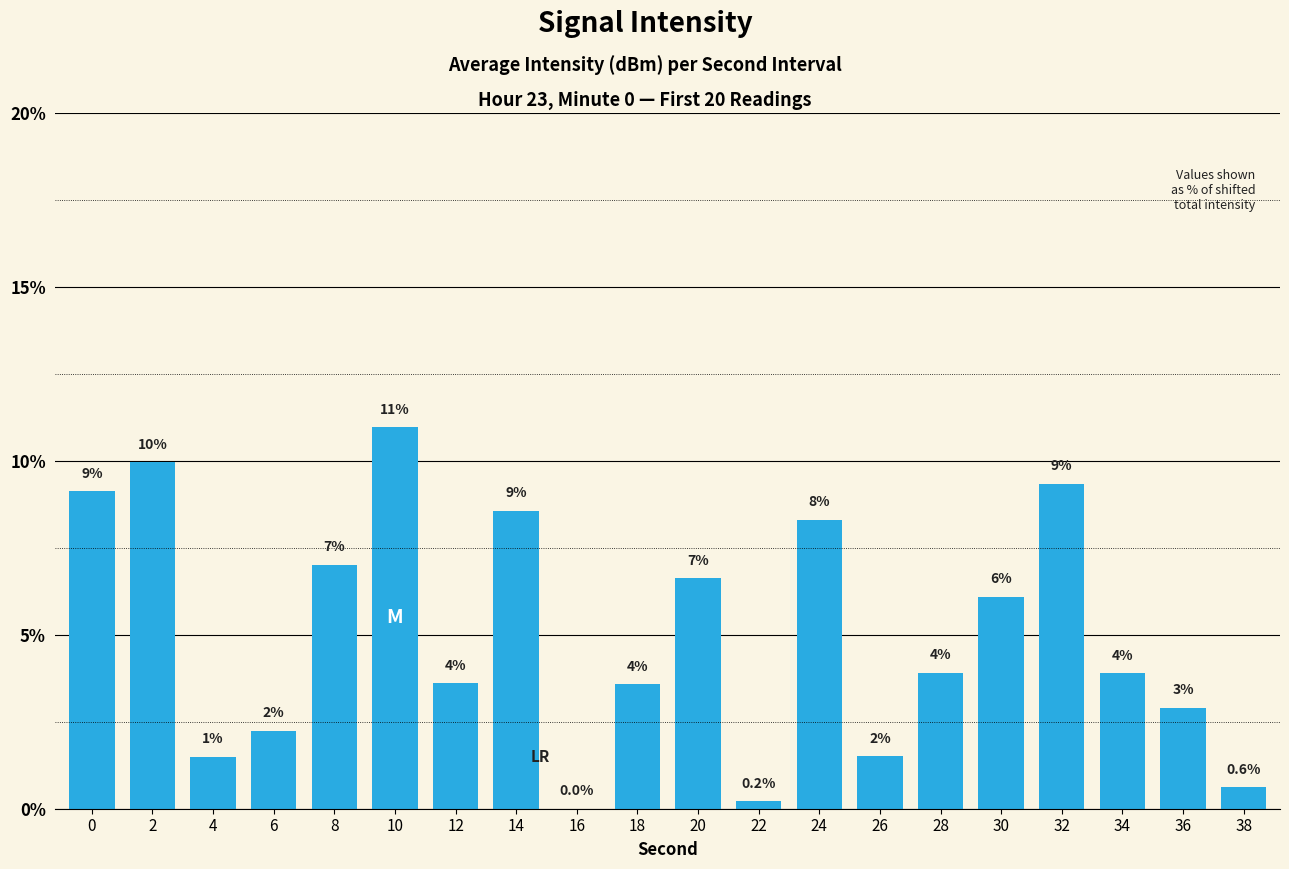

How many series are shown in this chart?

1